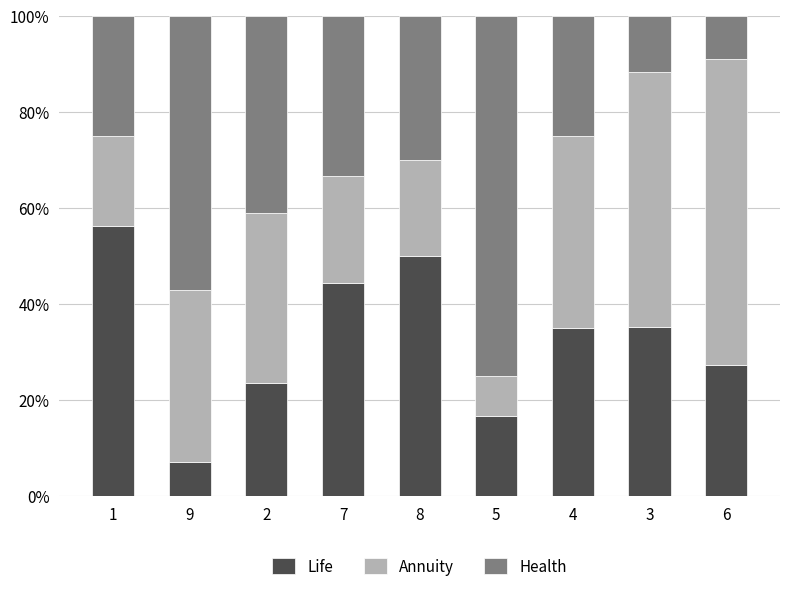

How many bars are there in total?

9